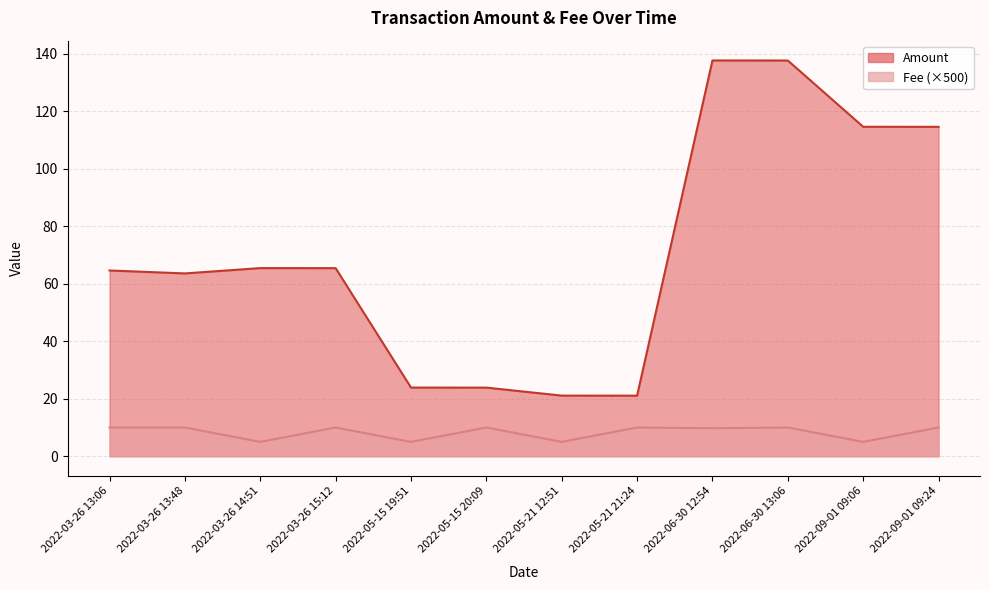

What is the label of the 1st point from the right?

2022-09-01 09:24